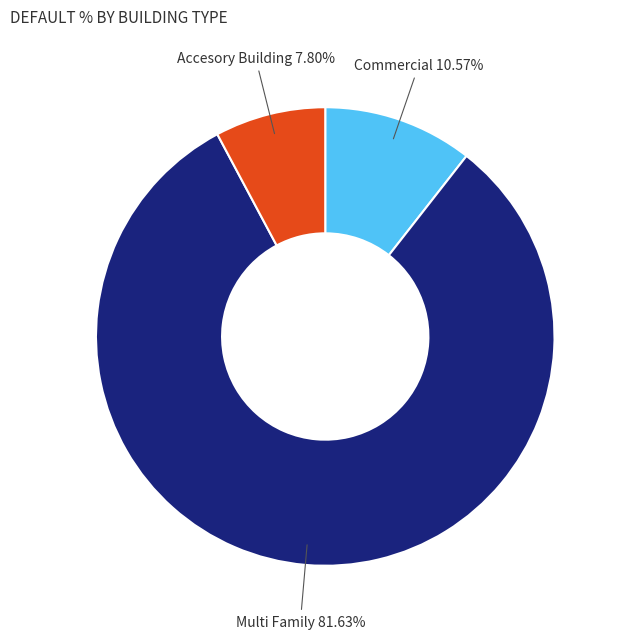

Which category accounts for the majority?

Multi Family